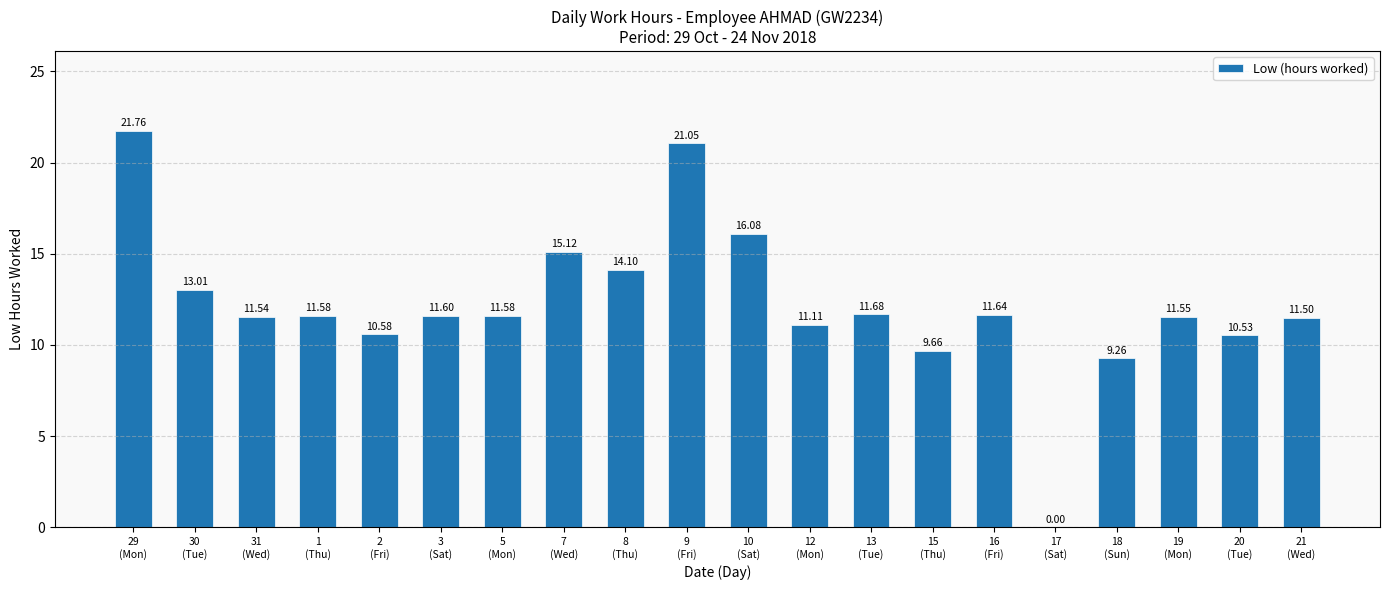

What is the sum of all values?

244.9